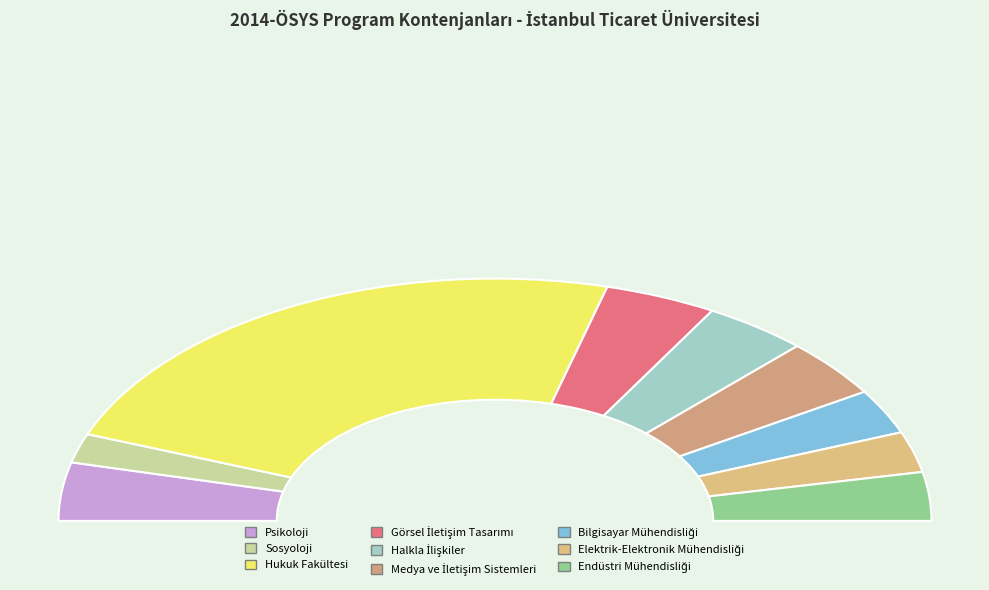

What is the ratio of the value at Görsel İletişim Tasarımı to the value at Medya ve İletişim Sistemleri?

1.1